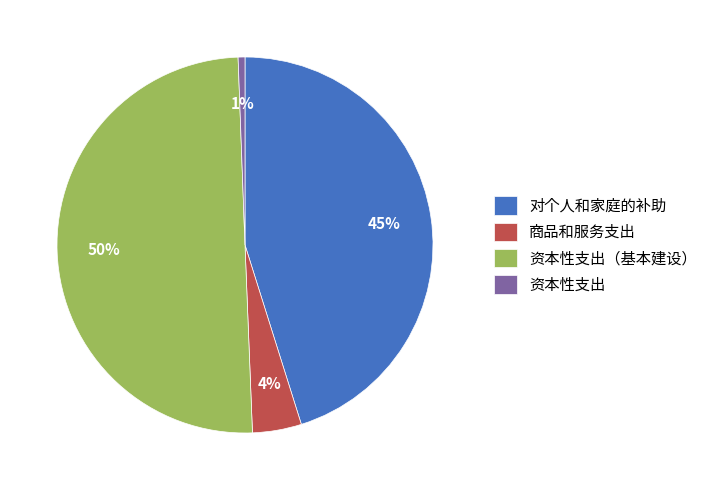

To the nearest percent, what is the average slice percentage?

25%